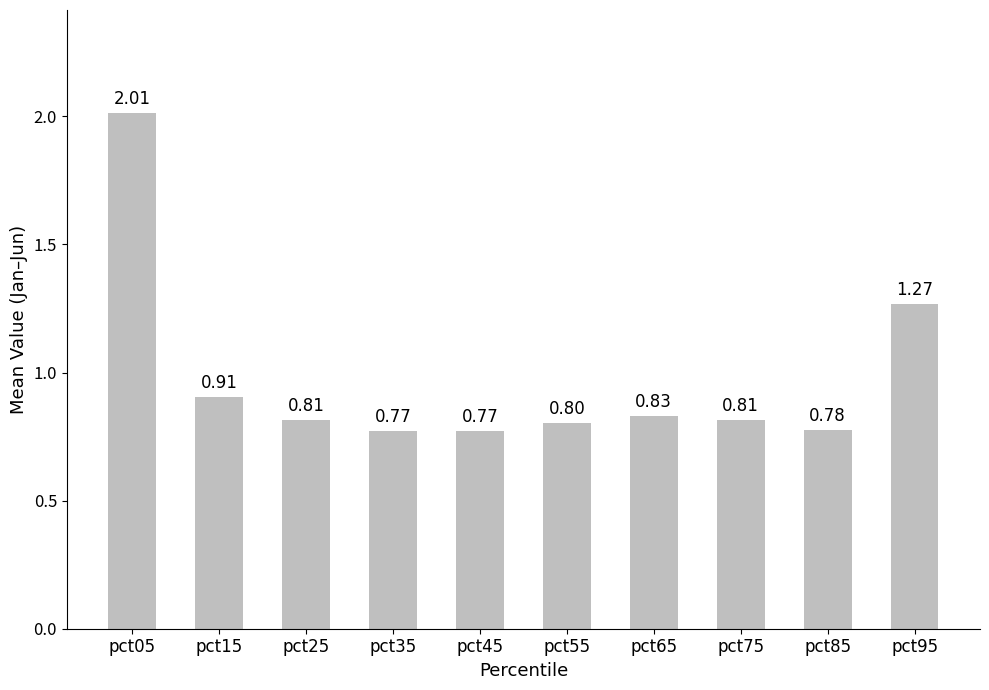

Between pct65 and pct05, which is larger?

pct05